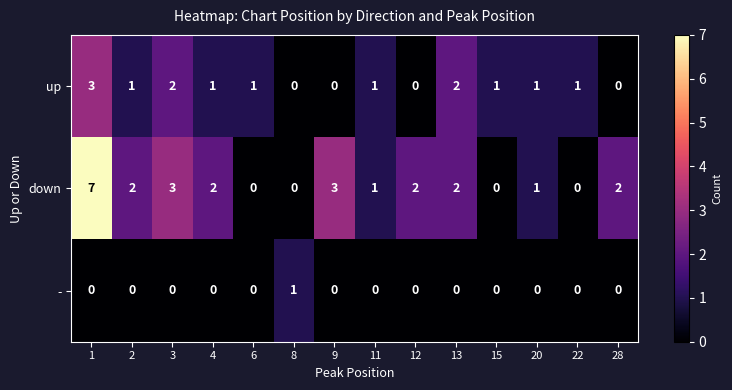

Which series has the largest range (max minus min)?

down